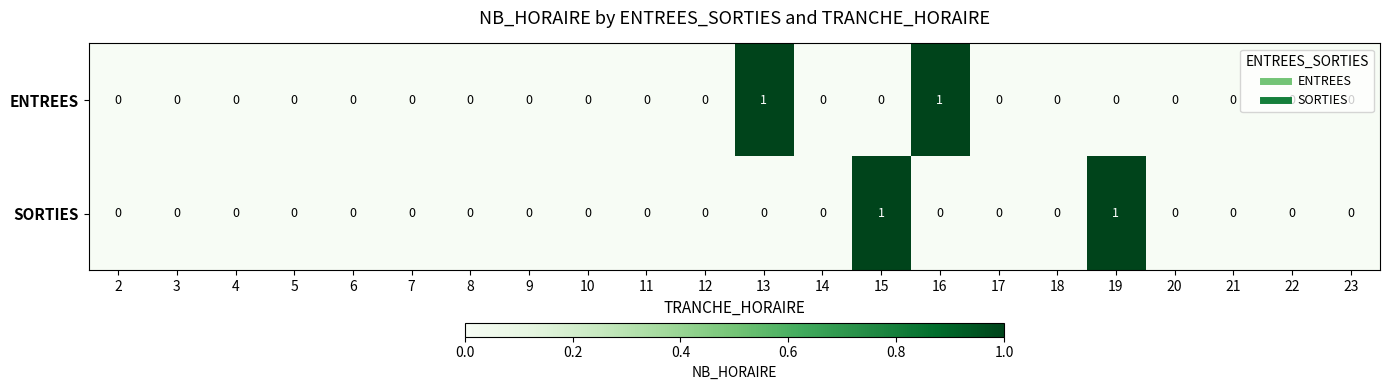

Count the ENTREES values in the range 0 to 1.

22